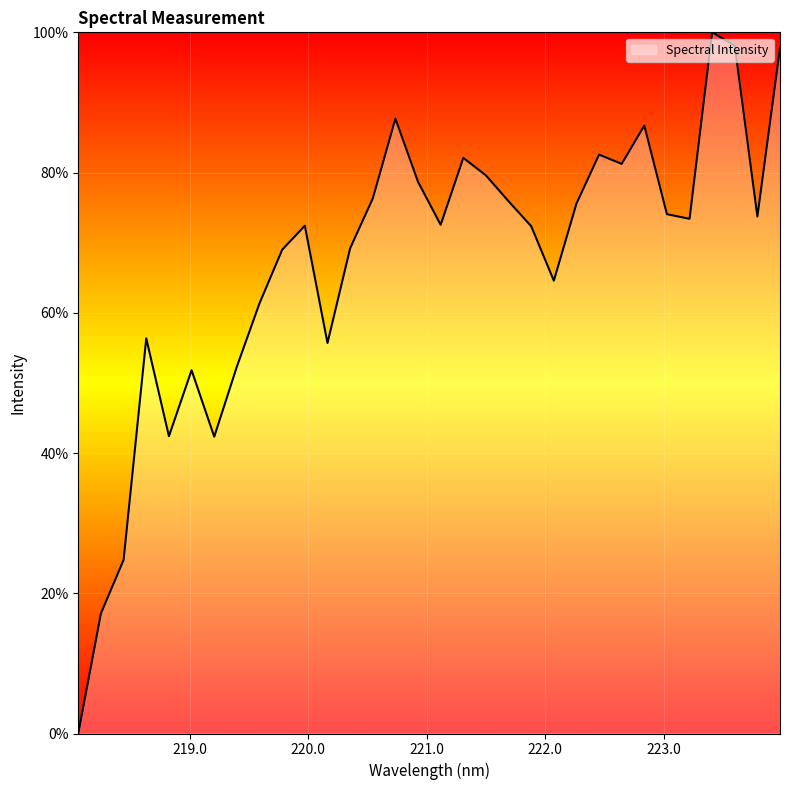

Does the chart display data point markers on the line(s)?

No